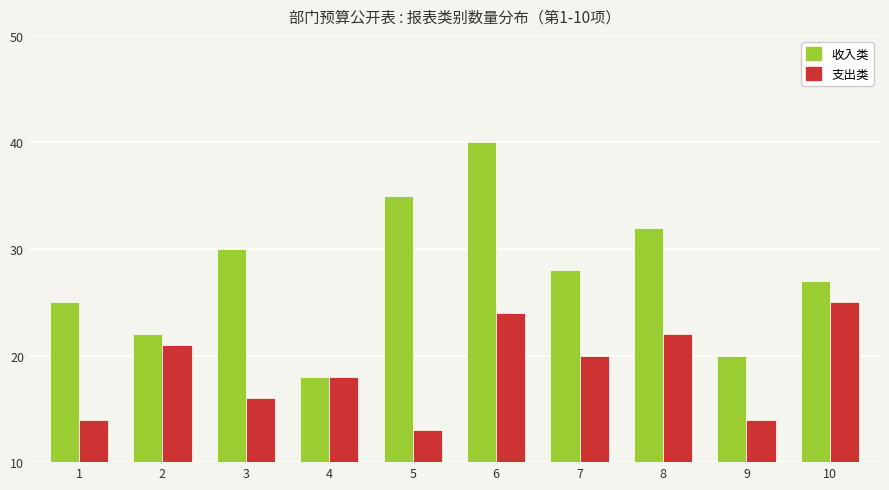

What is the sum of all 收入类 values?

277